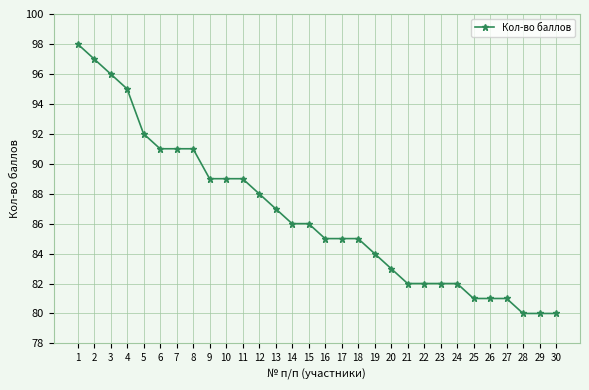

The chart shows a value of 86 at 14. True or false?

True